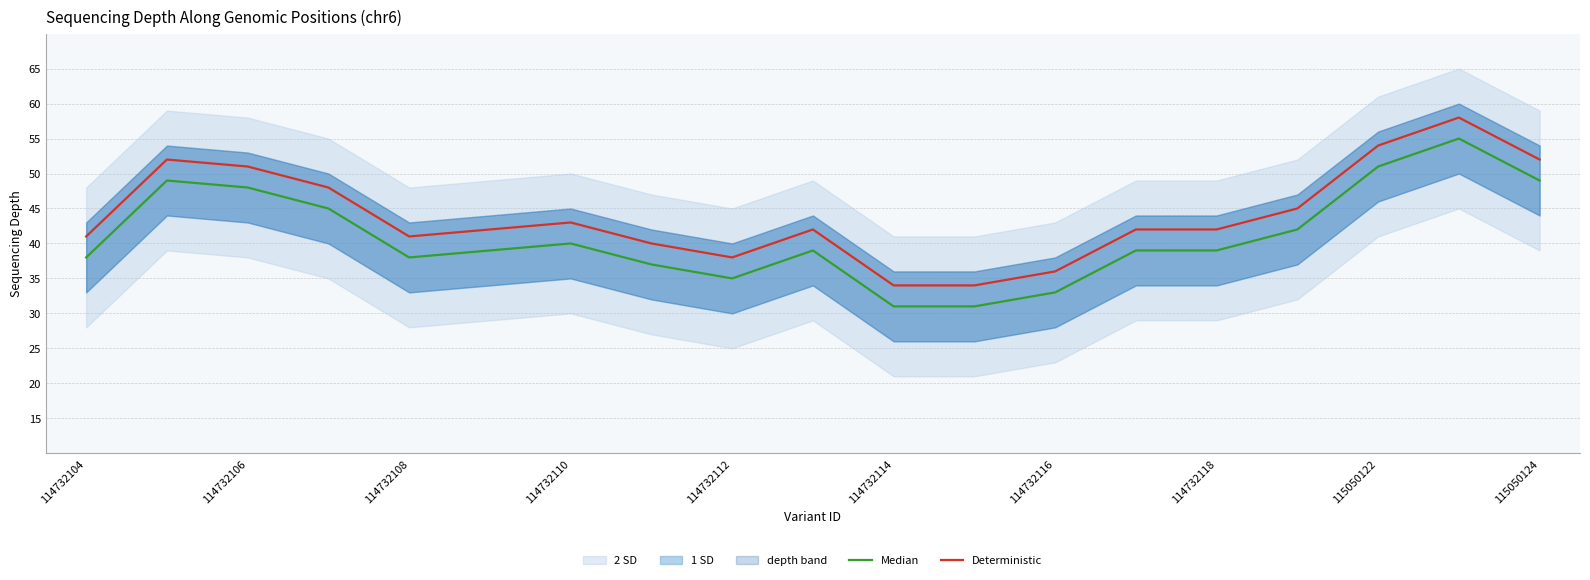

The value of Deterministic at 11 is 18. True or false?

False